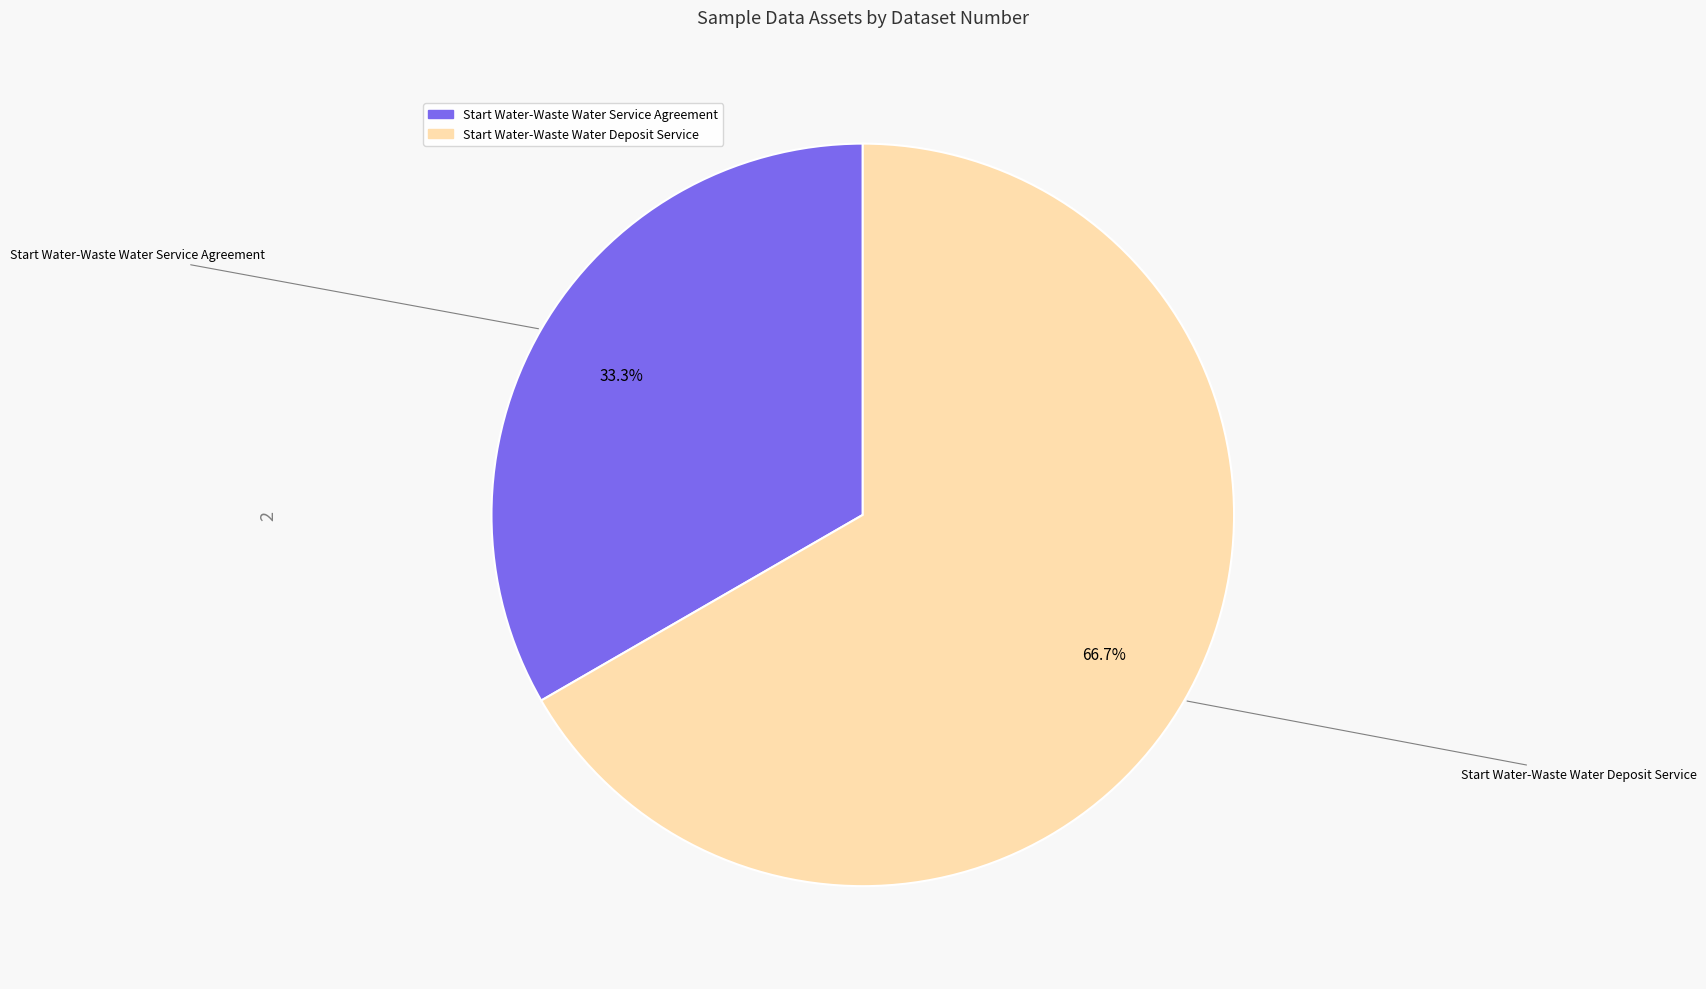

How many slices are in this pie chart?

2